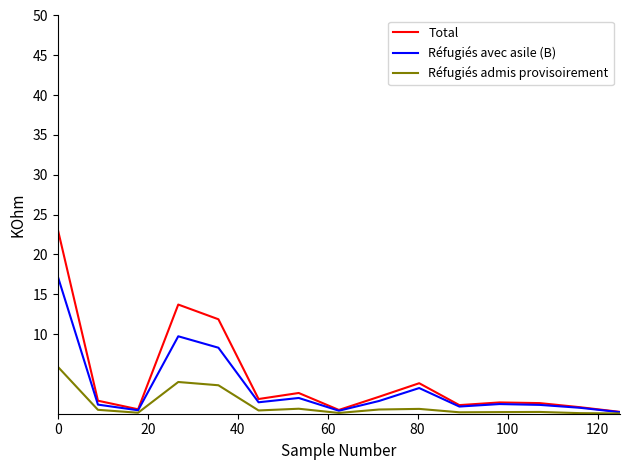

What is the maximum value for Réfugiés avec asile (B)?

17.2